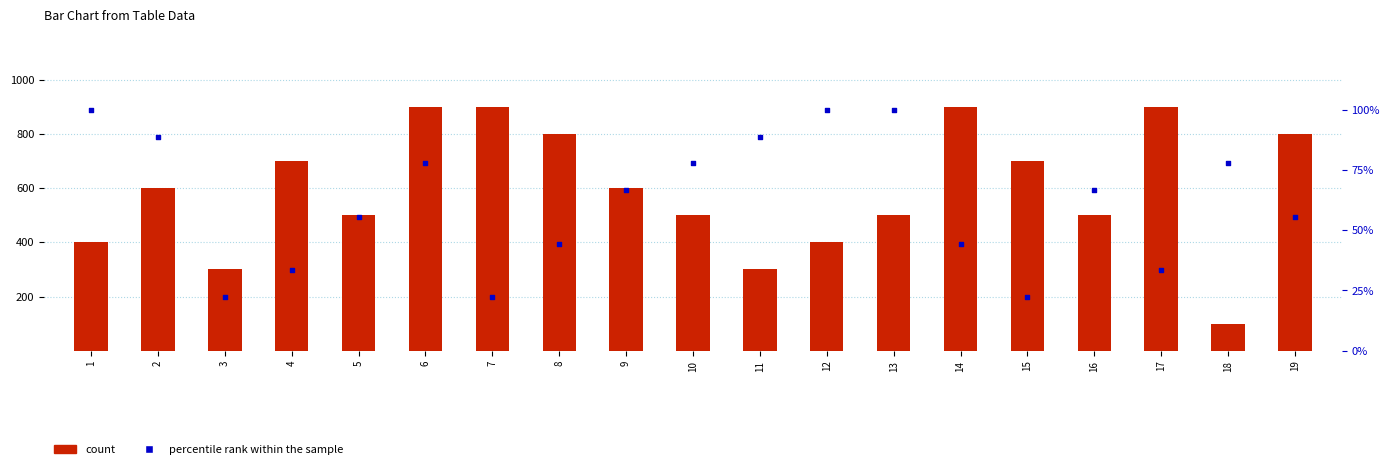

Which series contains the lowest Y value?

count